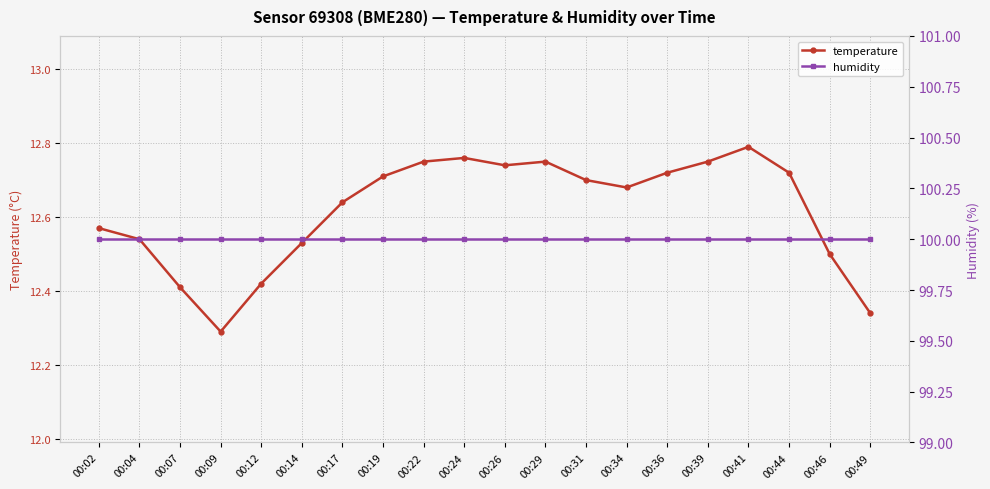

At which category is the sum across all series the highest?

00:41